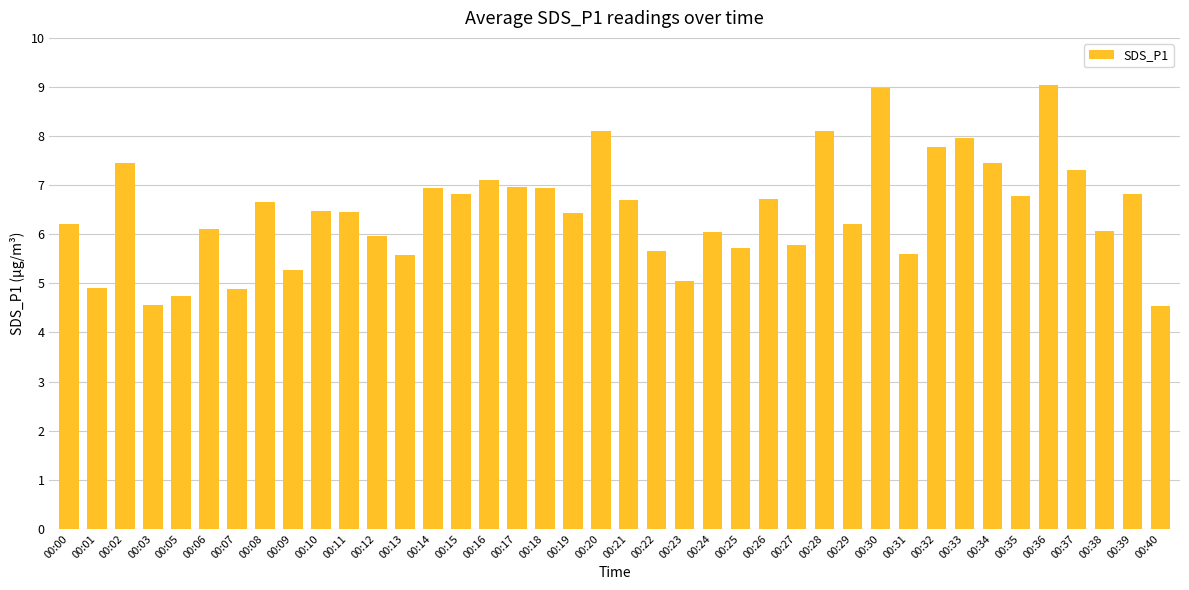

What is the change in value from 00:02 to 00:26?

-0.7